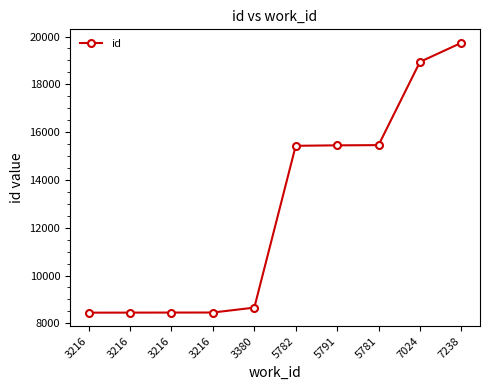

How many values are below 15428?

5